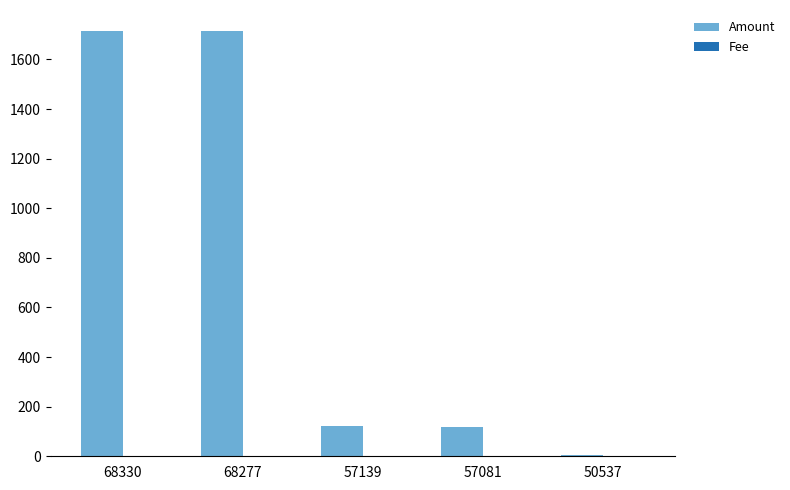

The Amount series shows 929.5 at 68277. True or false?

False